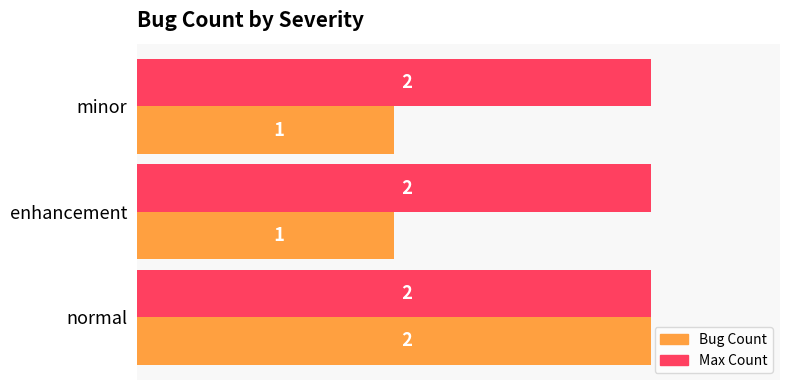

At which category is the sum across all series the highest?

normal